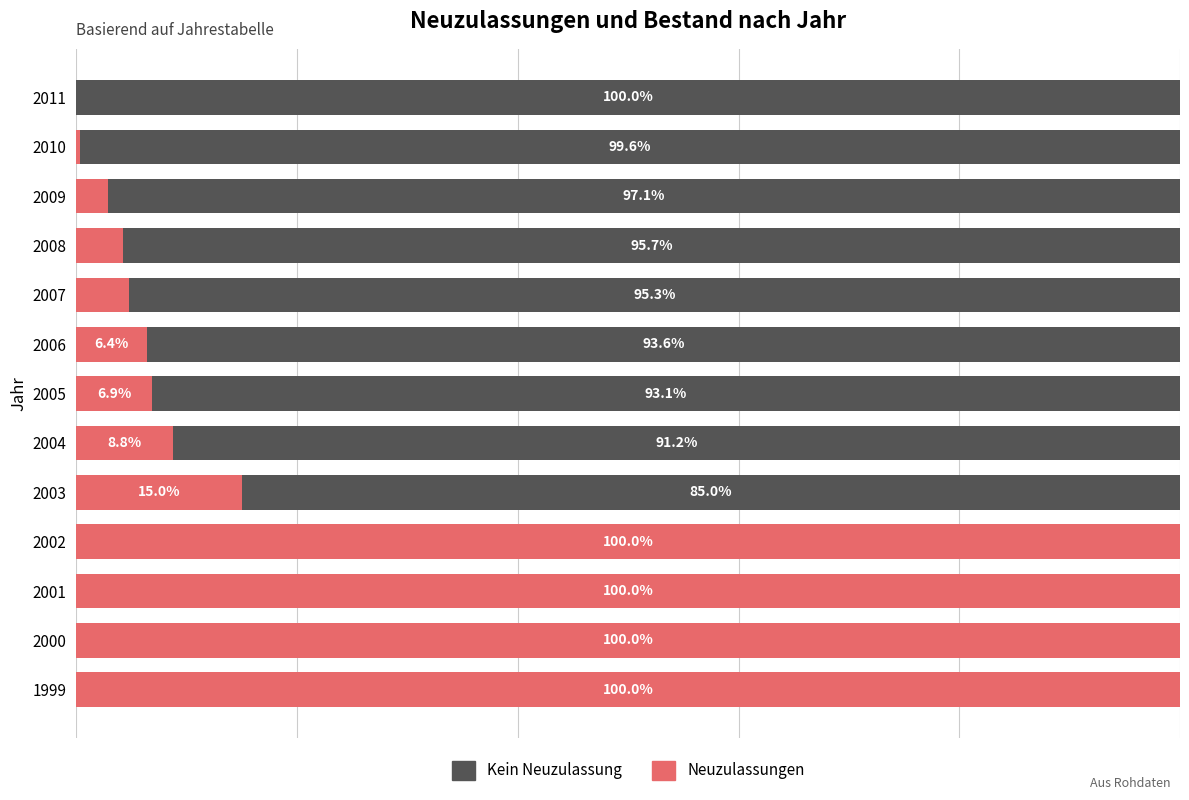

What are all the series names shown in the legend?

Kein Neuzulassung, Neuzulassungen